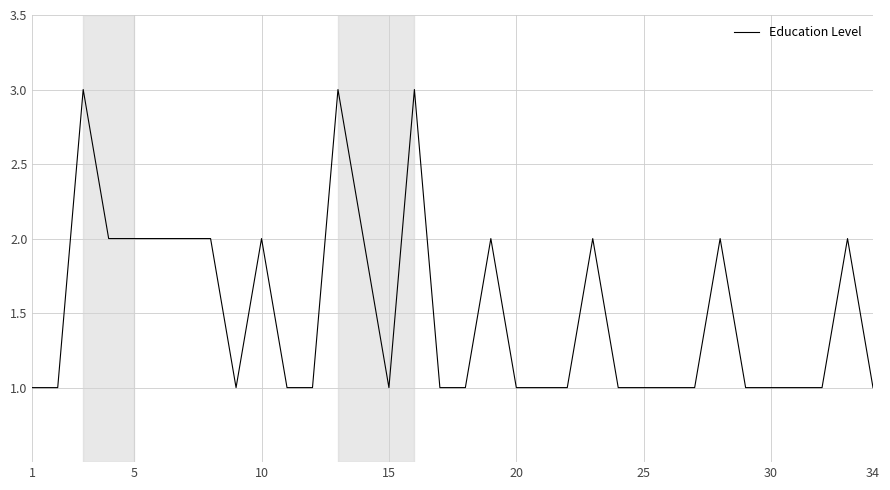

What is the maximum value shown in the chart?

3